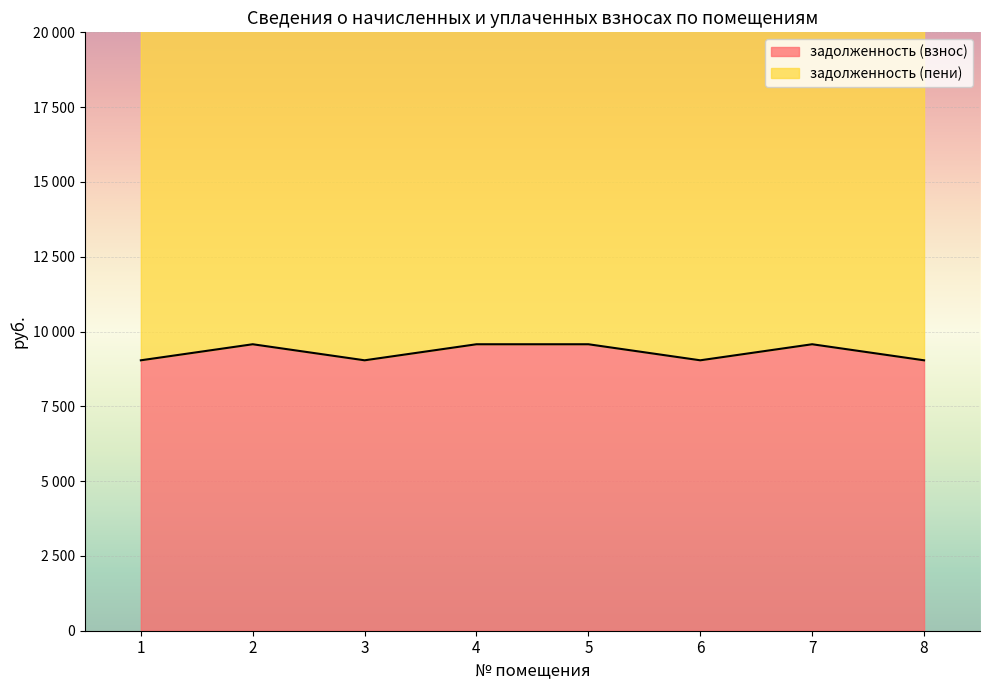

What is the lowest value of the задолженность (пени) series?

22421.5